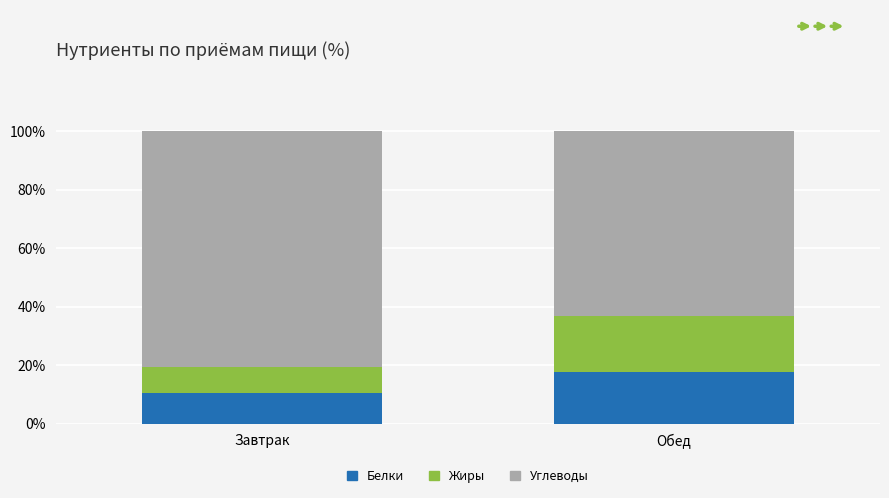

What value does the Белки series have at Обед?

17.8